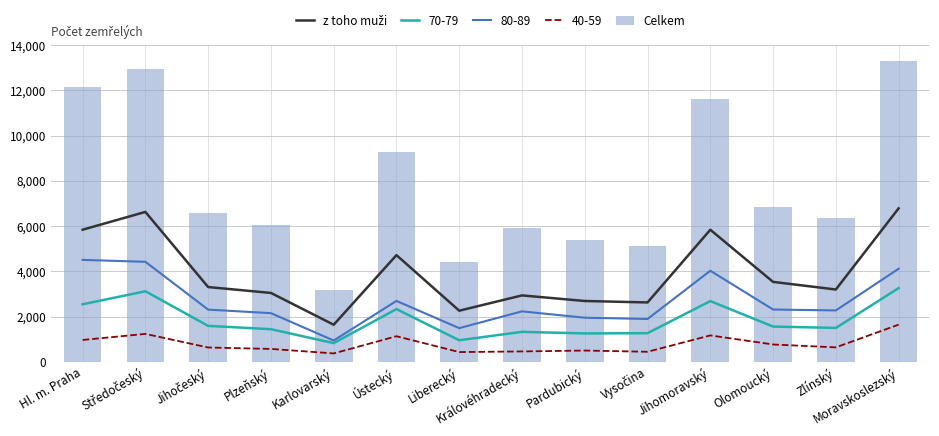

Which series has the largest total across all categories?

Celkem